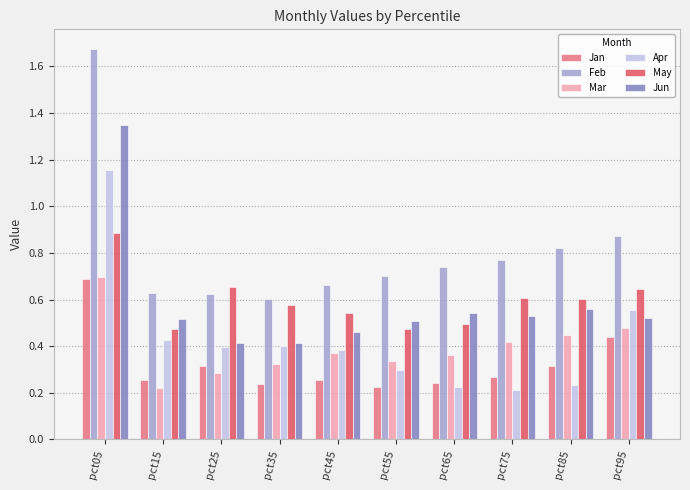

At how many categories does at least one series exceed 0?

10